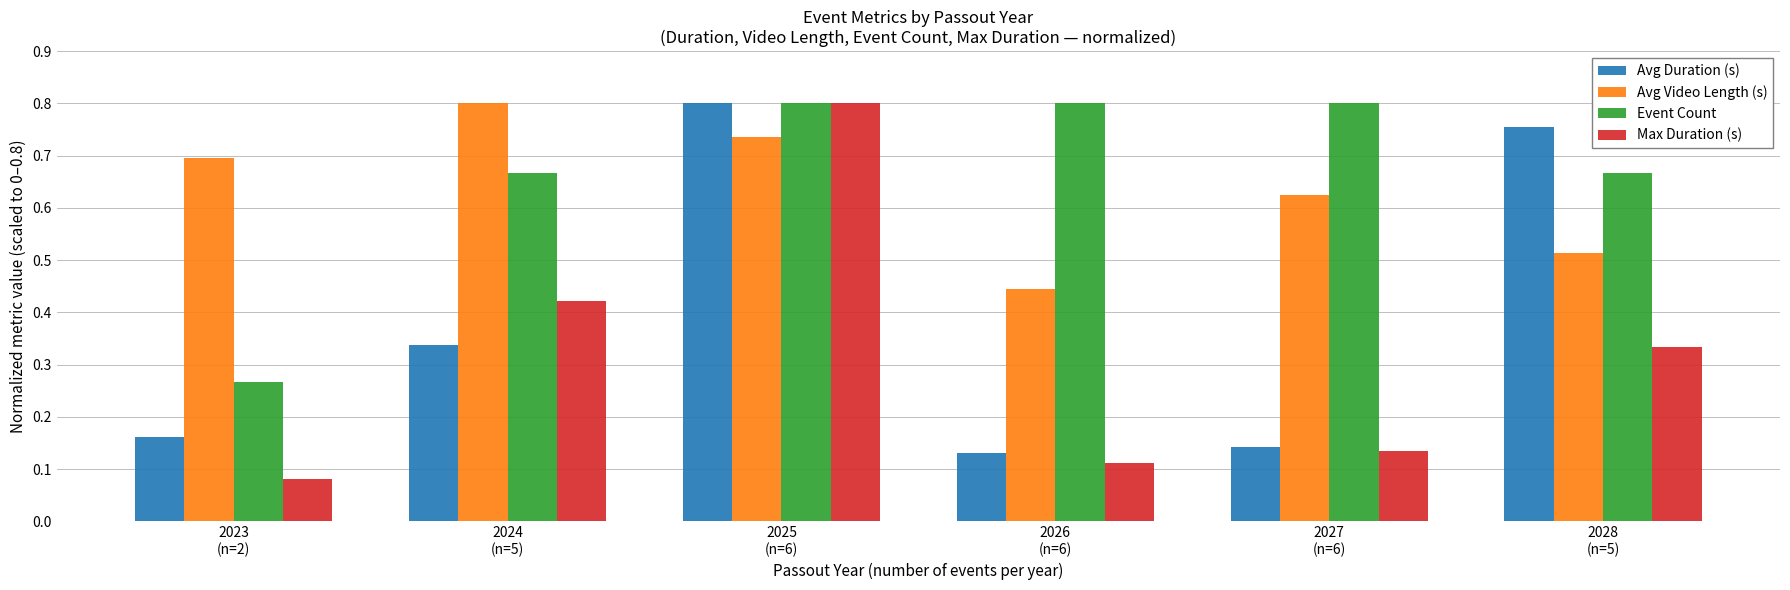

What is the sum of all Avg Video Length (s) values?

3.8